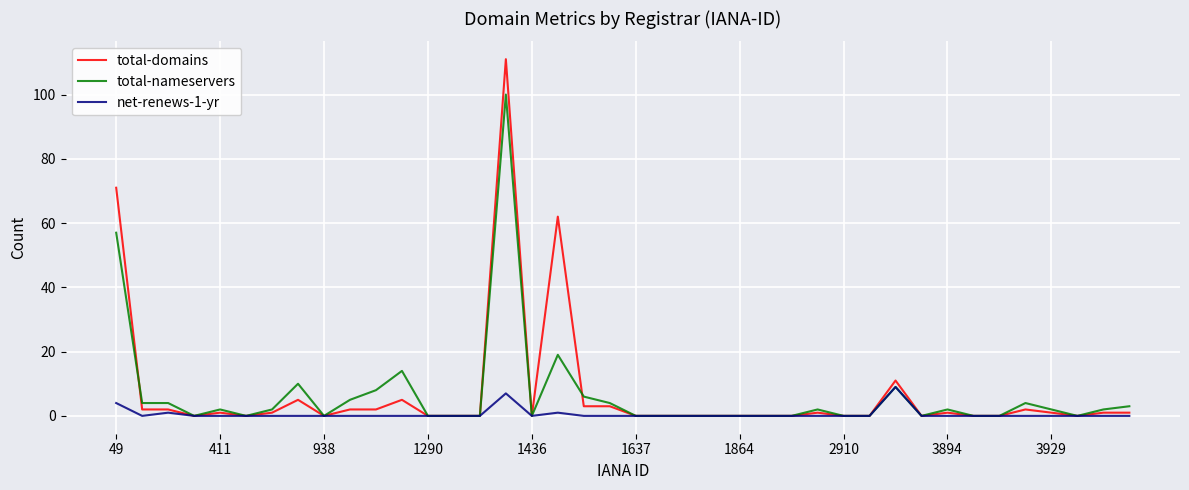

Which series has the widest spread of values?

total-domains